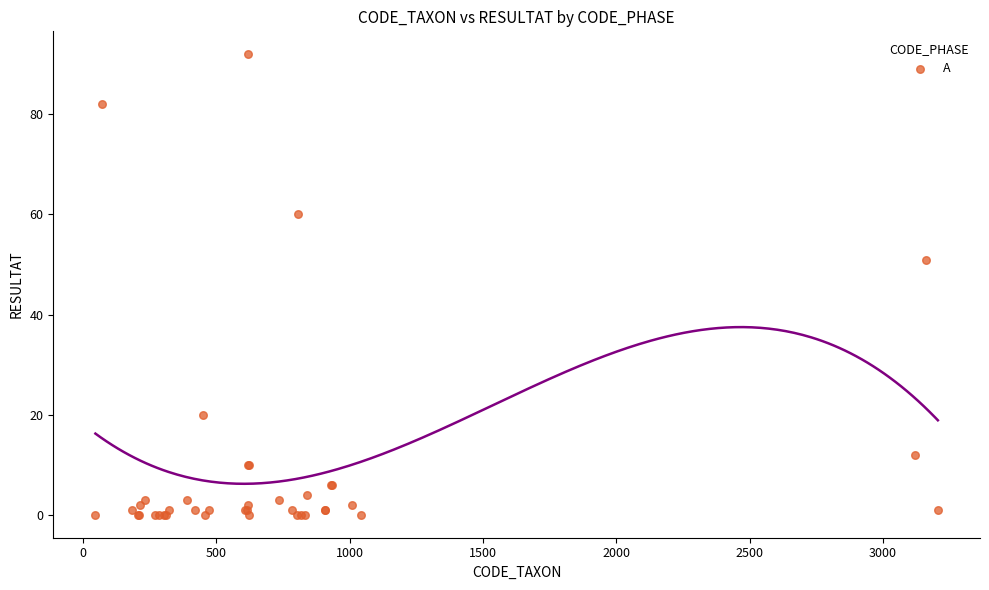

What Y value in the scatter plot is closest to 46?

51